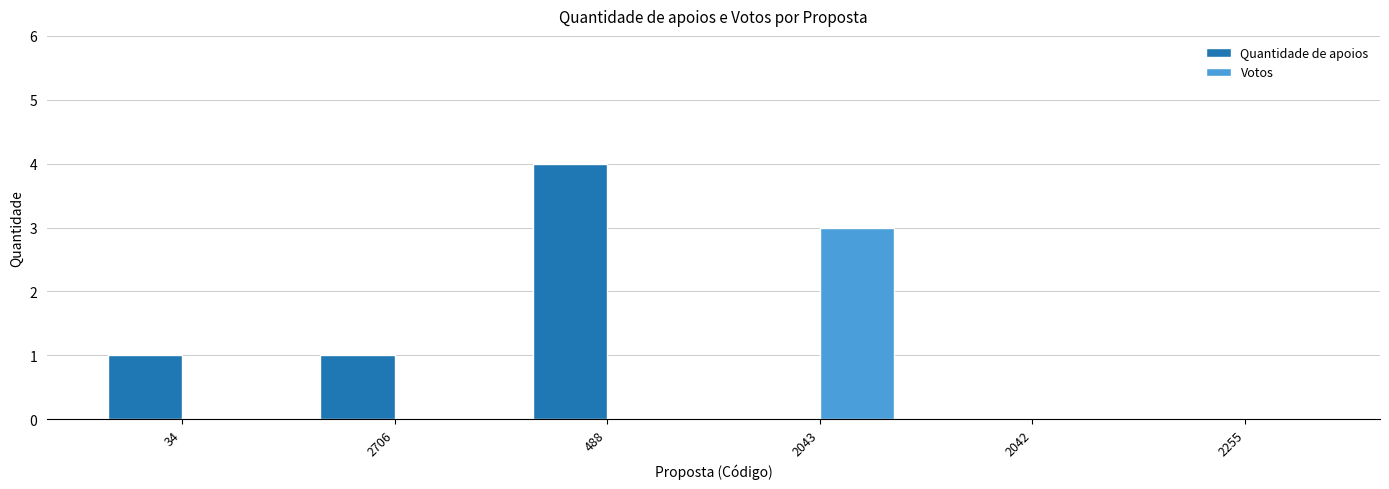

Which series changed the most between 488 and 2255?

Quantidade de apoios